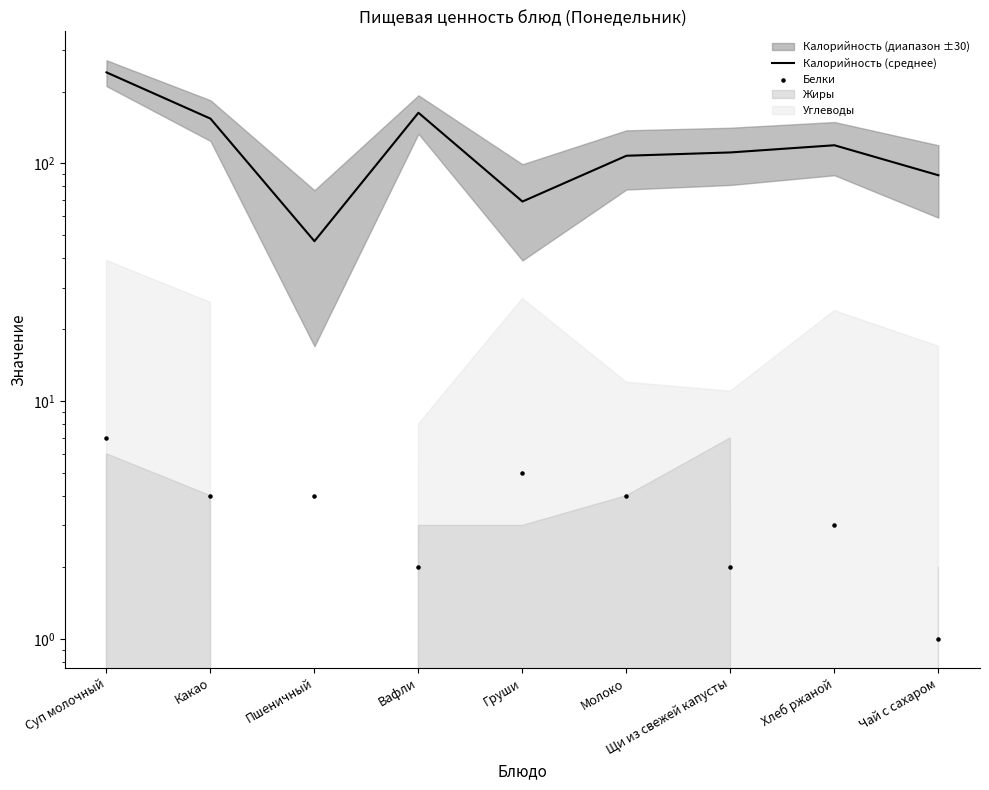

Which series has the largest total across all categories?

Калорийность (среднее)